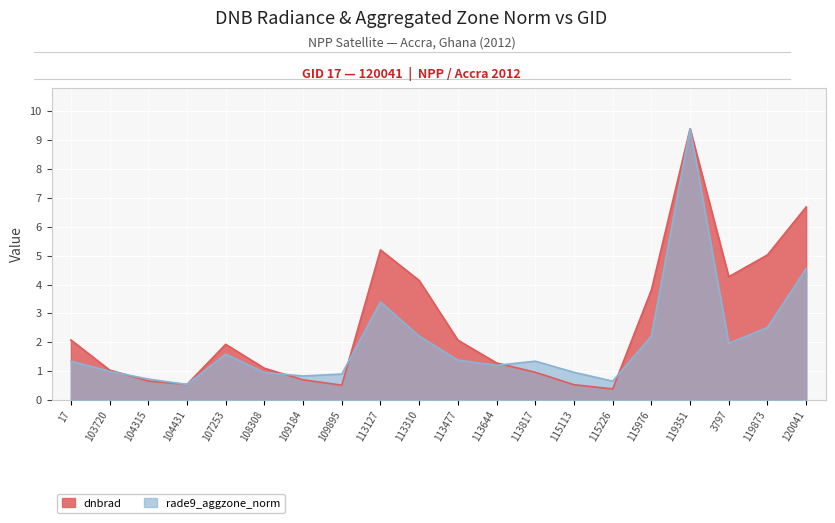

Reading right to left, transcribe all the data shown in this chart.

dnbrad: 6.7	5.0	4.3	9.4	3.8	0.4	0.5	1.0	1.3	2.1	4.1	5.2	0.5	0.7	1.1	1.9	0.5	0.7	1.0	2.1
rade9_aggzone_norm: 4.6	2.5	2.0	9.4	2.2	0.7	1.0	1.3	1.2	1.4	2.2	3.4	0.9	0.8	1.0	1.6	0.5	0.7	1.0	1.3